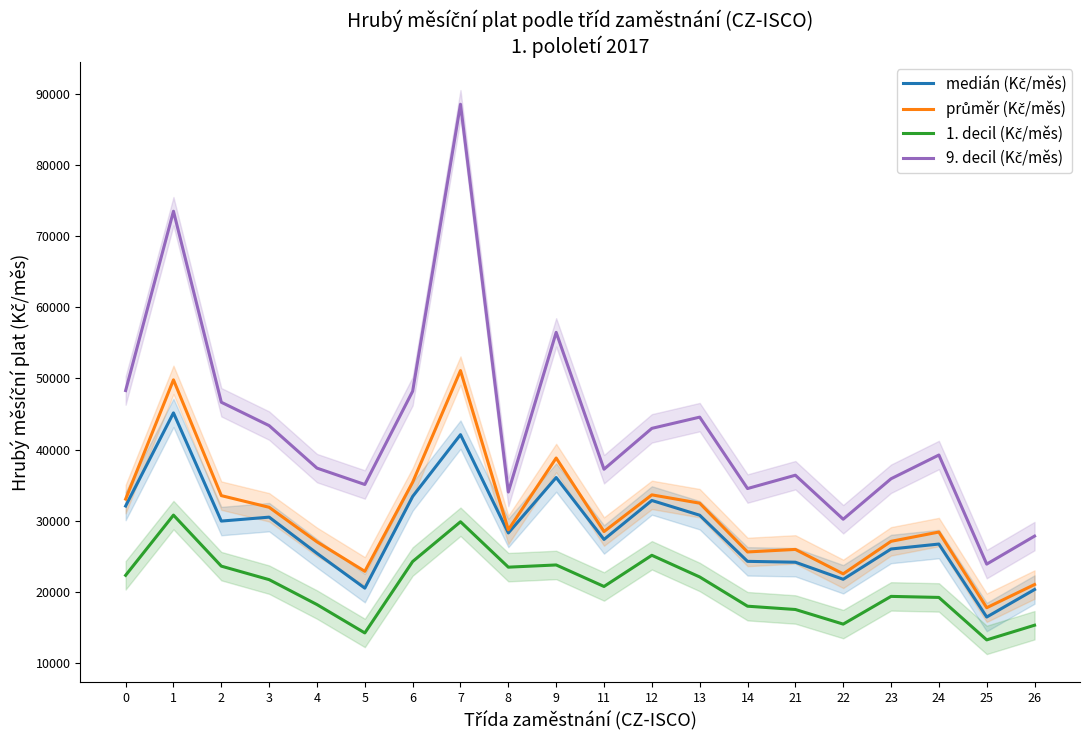

What is the minimum value shown in the chart?

13220.0